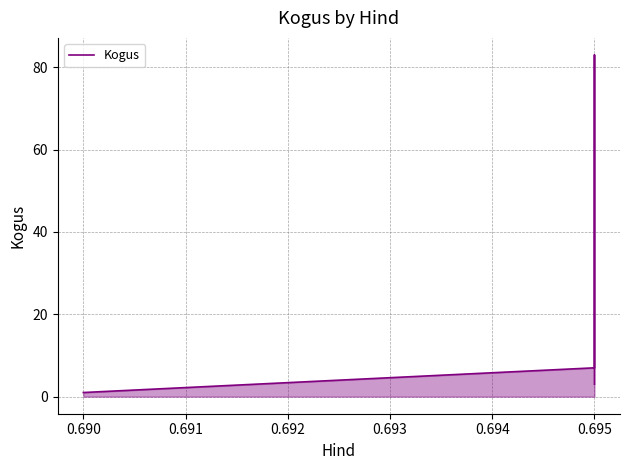

How many series are shown in this chart?

1